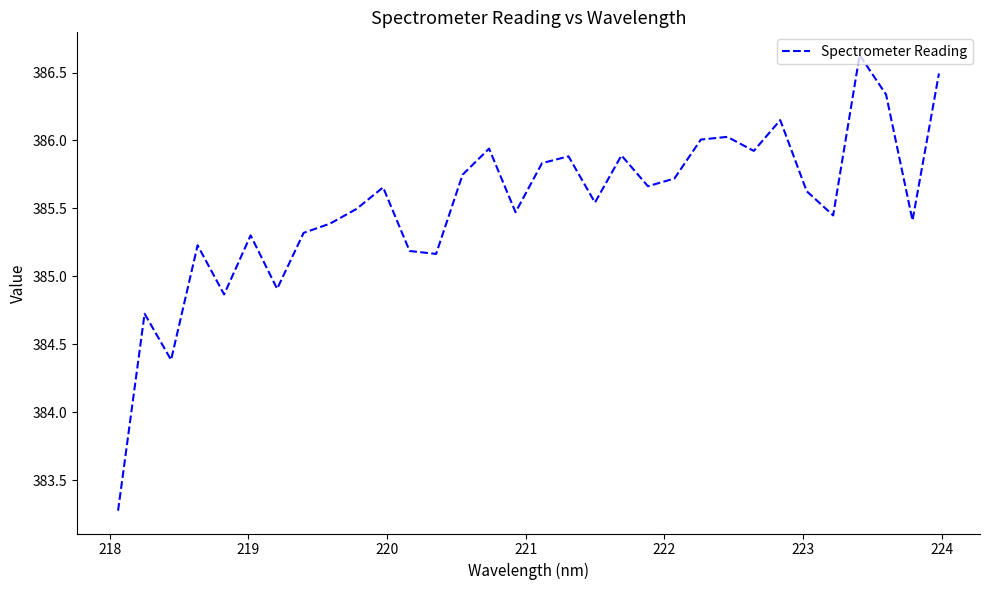

What is the smallest value displayed?

383.3